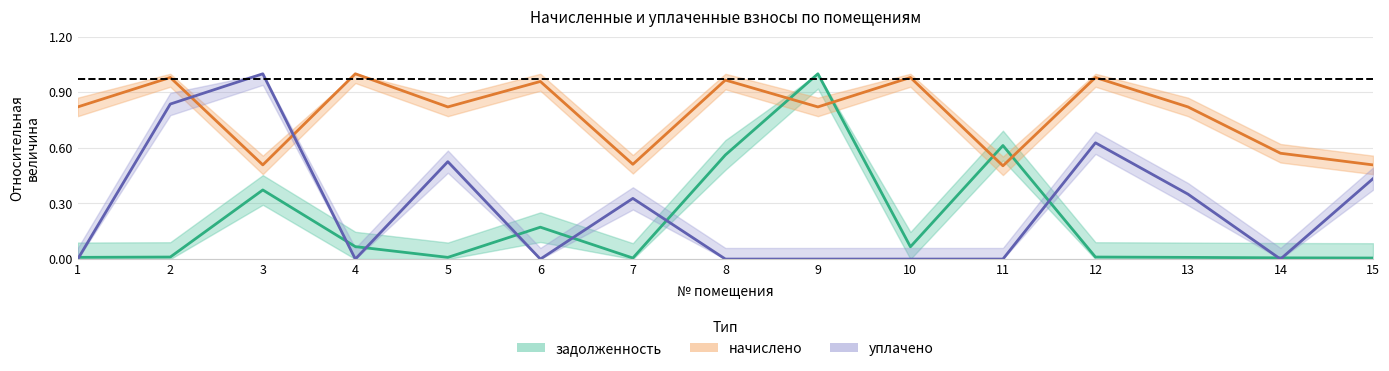

Does the chart have visible grid lines?

Yes